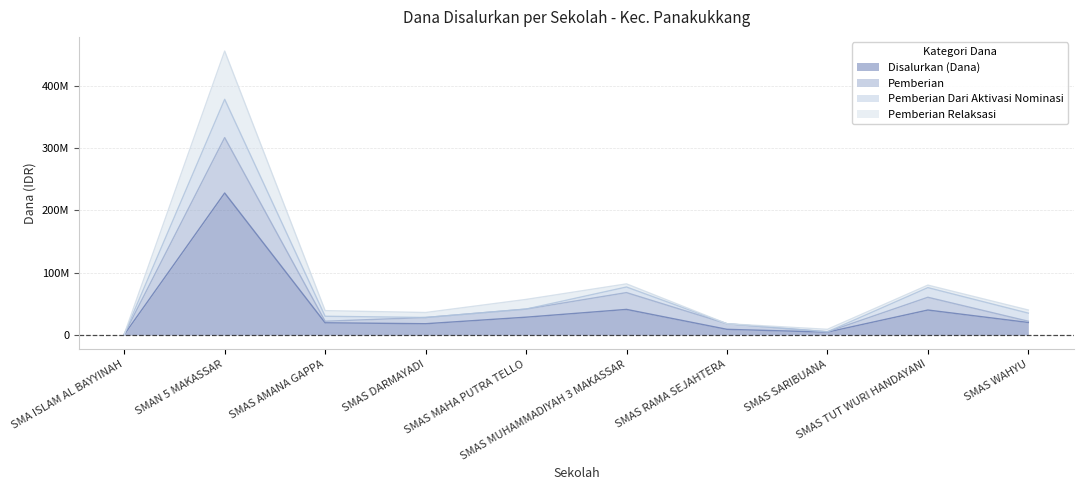

The value of Disalurkan (Dana) at SMAS TUT WURI HANDAYANI is 40000000. True or false?

True